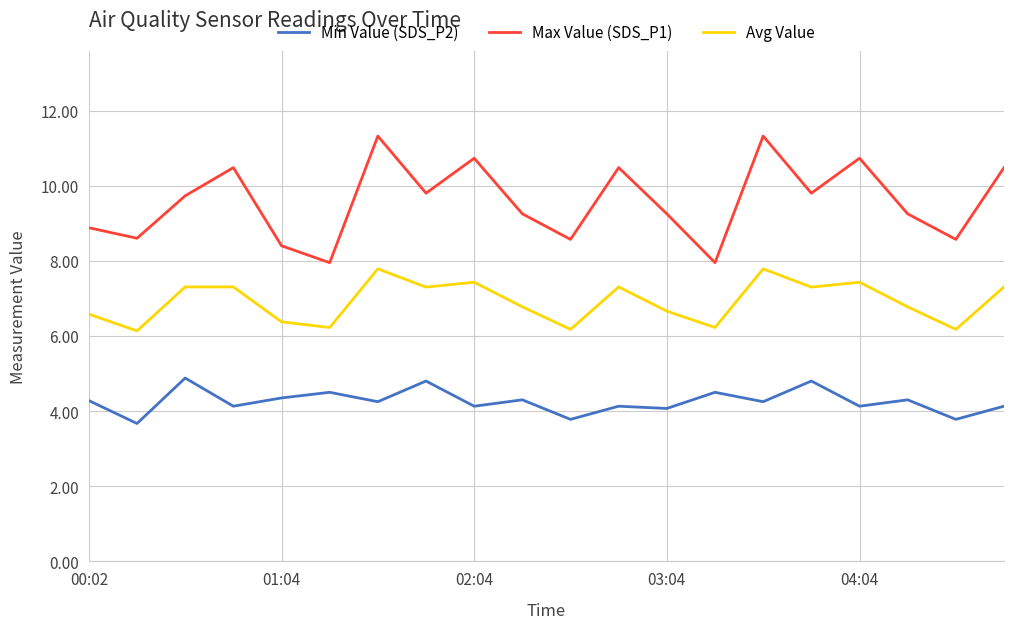

What is the smallest value displayed?

3.7